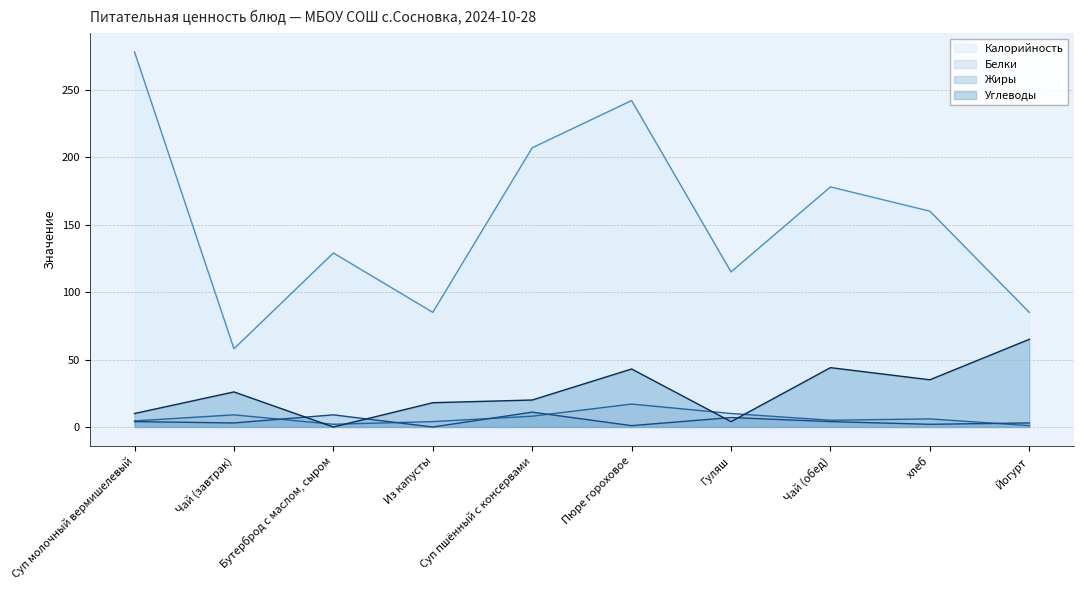

Reading left to right, what are all the values shown in this chart?

Калорийность: 278.0	58.0	129.0	85.0	207.0	242.0	115.0	178.0	160.0	85.0
Белки: 4.5	9.0	2.0	4.0	8.0	17.0	10.0	5.0	6.0	1.0
Жиры: 4.0	3.0	9.0	0.0	11.0	1.0	7.0	4.0	2.0	3.0
Углеводы: 10.0	26.0	0.0	18.0	20.0	43.0	4.0	44.0	35.0	65.0